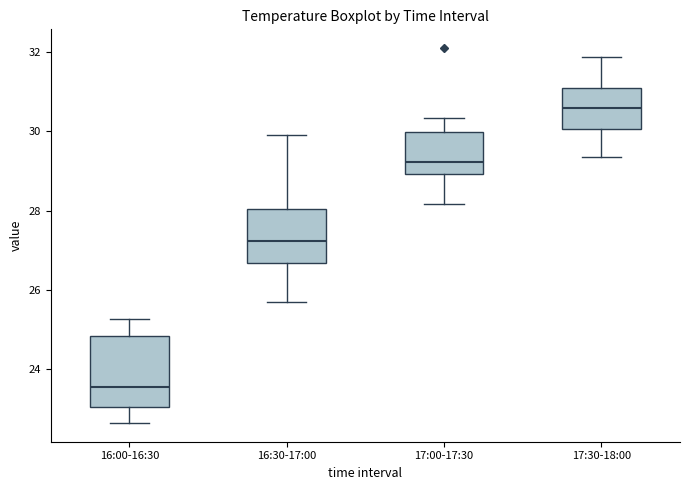

Reading left to right, read every box against the y-axis: the position of its median line, the range the box covers, and the ends of its whiskers. The values are not printed on the chart, so give them approximately, as read against the axis.

16:00-16:30: median 23.6, box 23.0 to 24.8, whiskers 22.6 to 25.2
16:30-17:00: median 27.2, box 26.6 to 28.0, whiskers 25.8 to 30.0
17:00-17:30: median 29.2, box 29.0 to 30.0, whiskers 28.2 to 30.4
17:30-18:00: median 30.6, box 30.0 to 31.0, whiskers 29.4 to 31.8